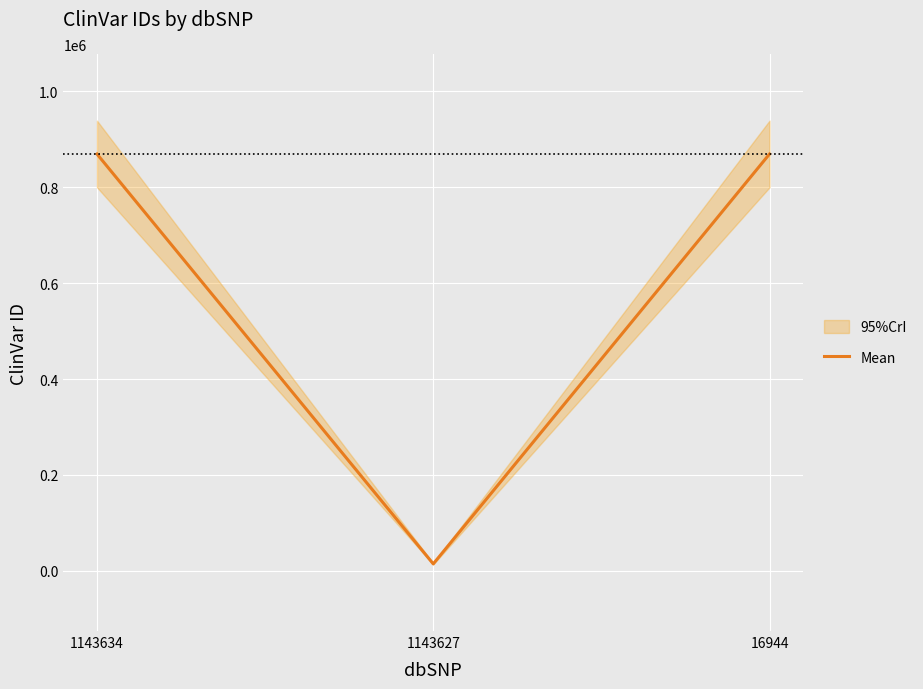

Is this an area chart (filled region under the line)?

No